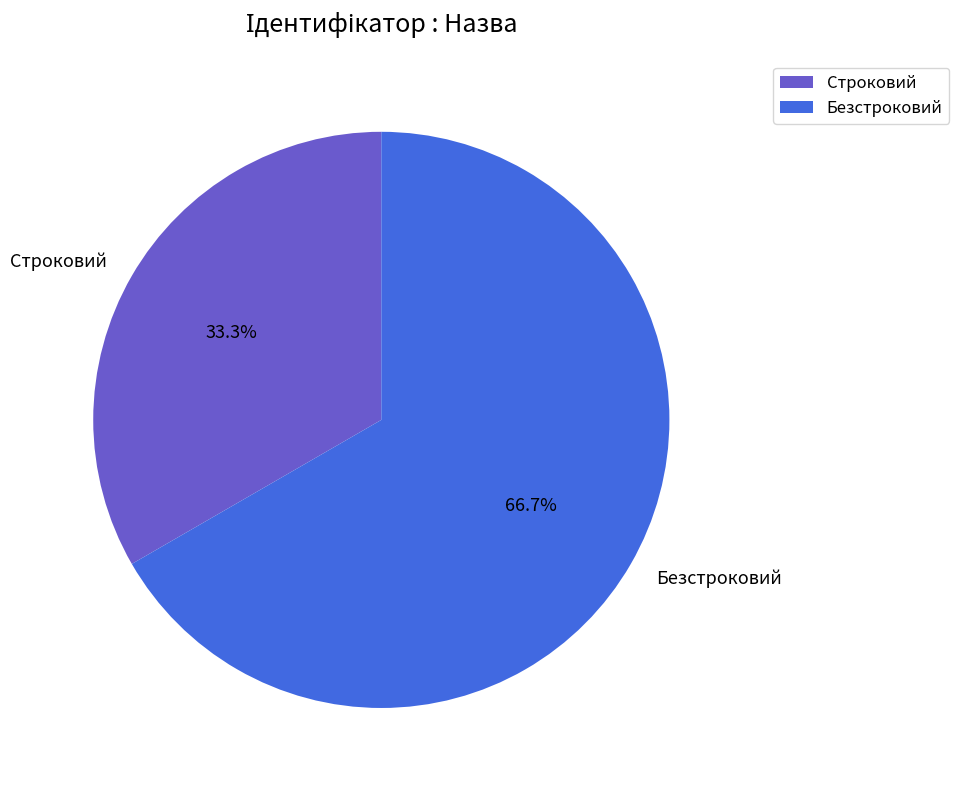

The Безстроковий slice represents 67% of the pie. True or false?

True